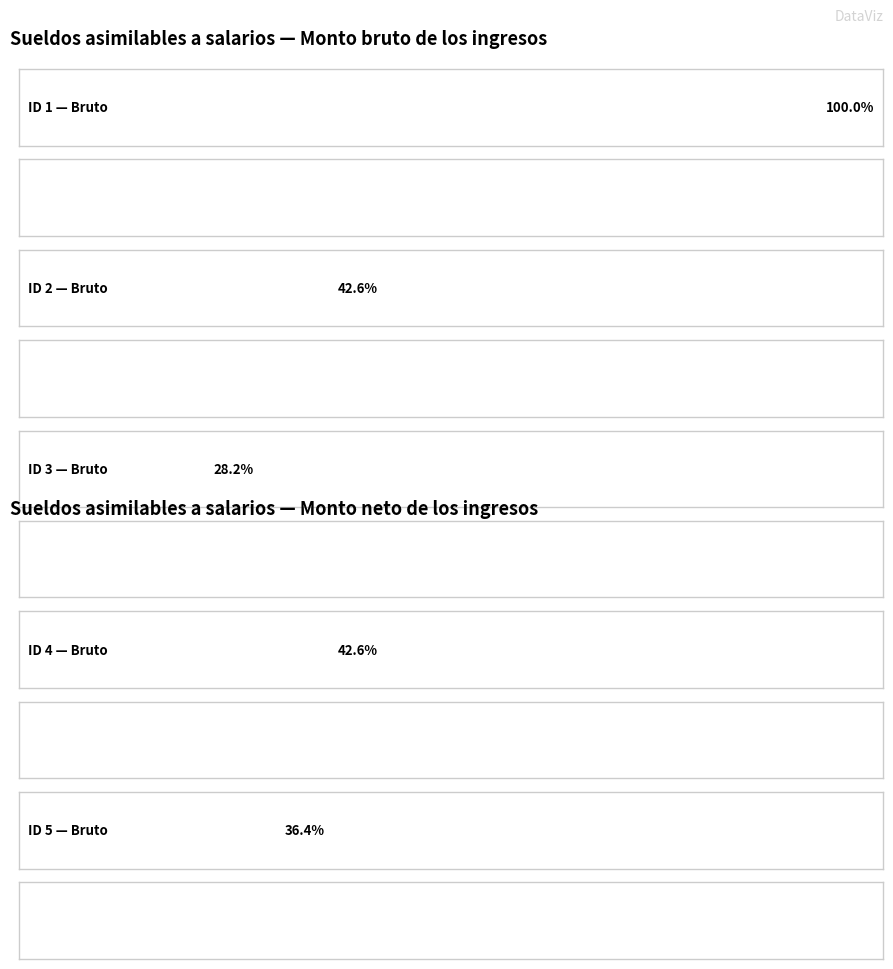

What is the difference between the maximum and minimum values in the Monto bruto de los ingresos series?

49717.2